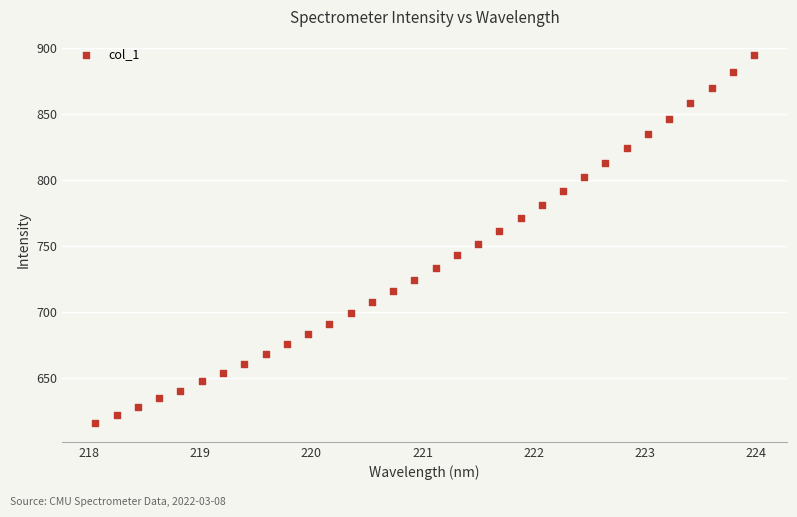

What is the range of X values (max minus min)?

5.9